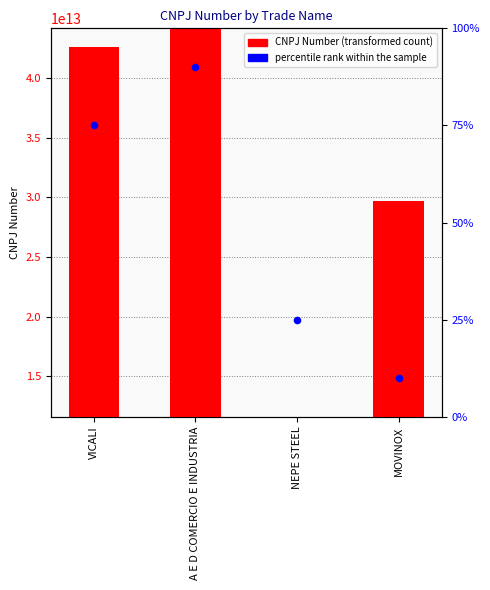

At which category is the sum across all series the highest?

A E D COMERCIO E INDUSTRIA